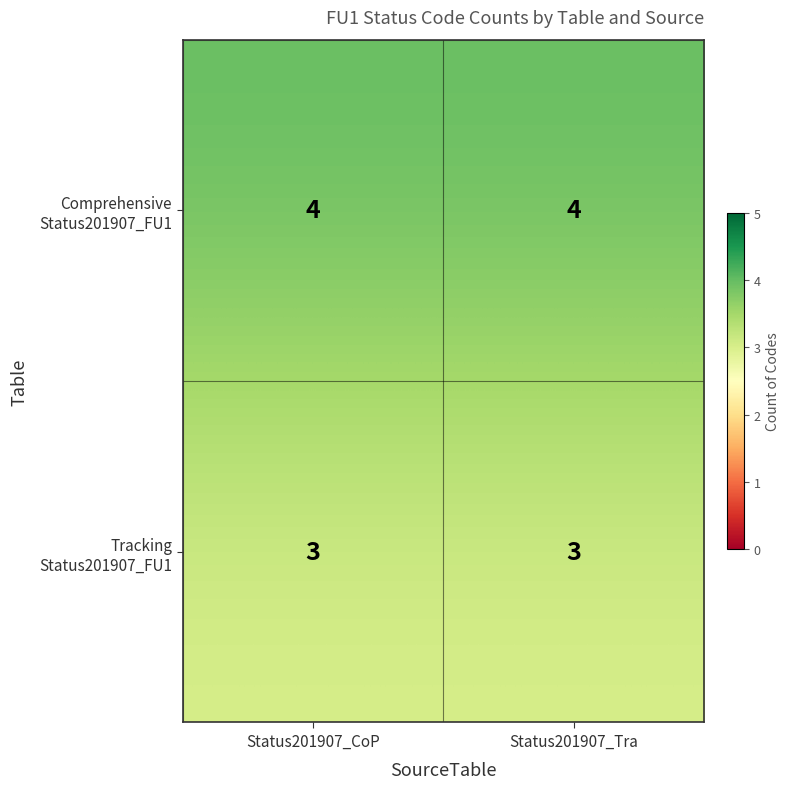

List the series in order of their overall mean, lowest first.

Tracking Status201907_FU1, Comprehensive Status201907_FU1